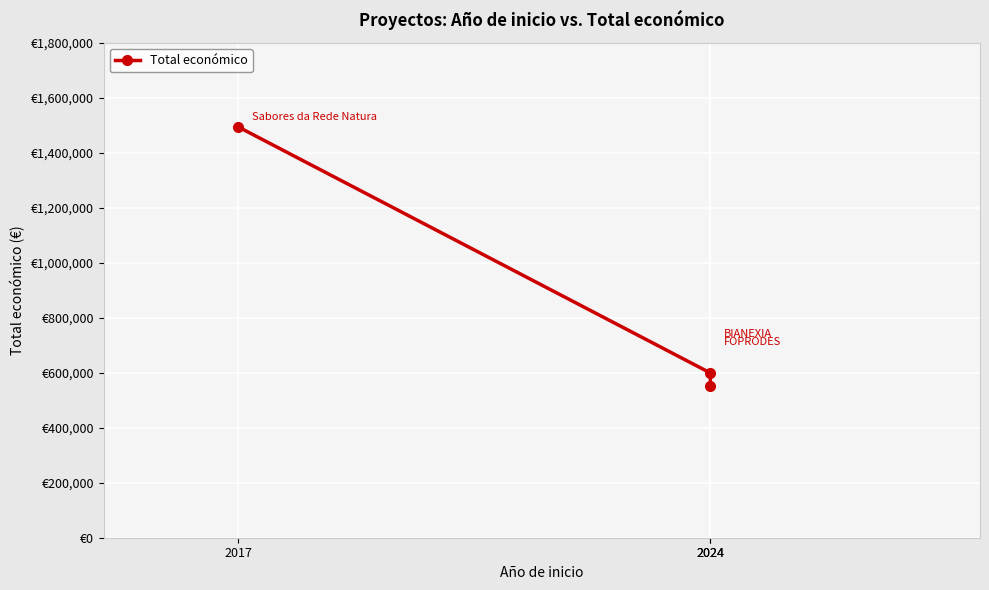

What is the difference between the maximum and minimum values?

940445